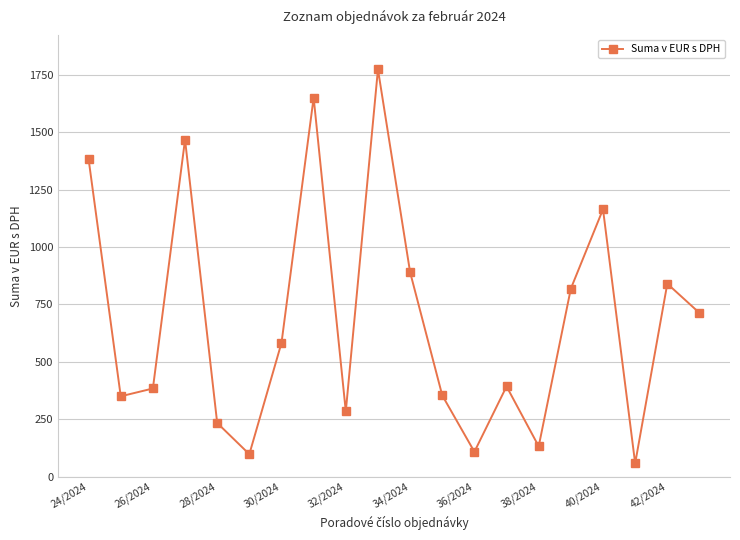

What is the maximum value shown in the chart?

1773.1